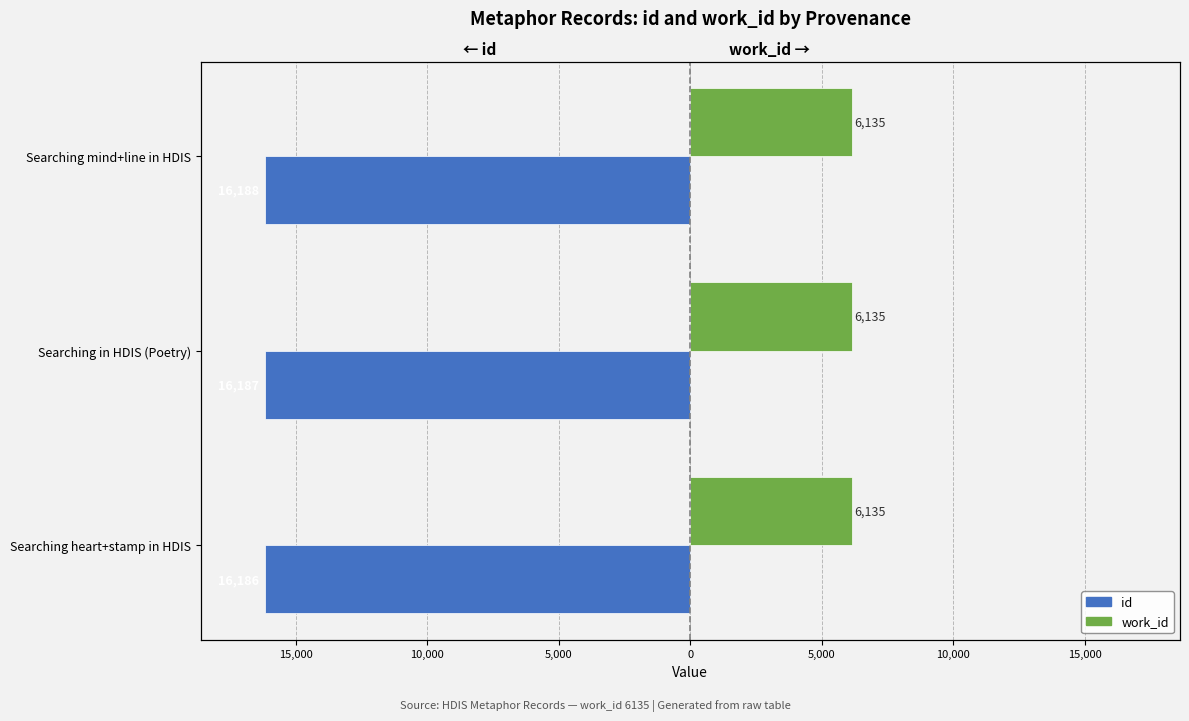

What are all the series names shown in the legend?

id, work_id